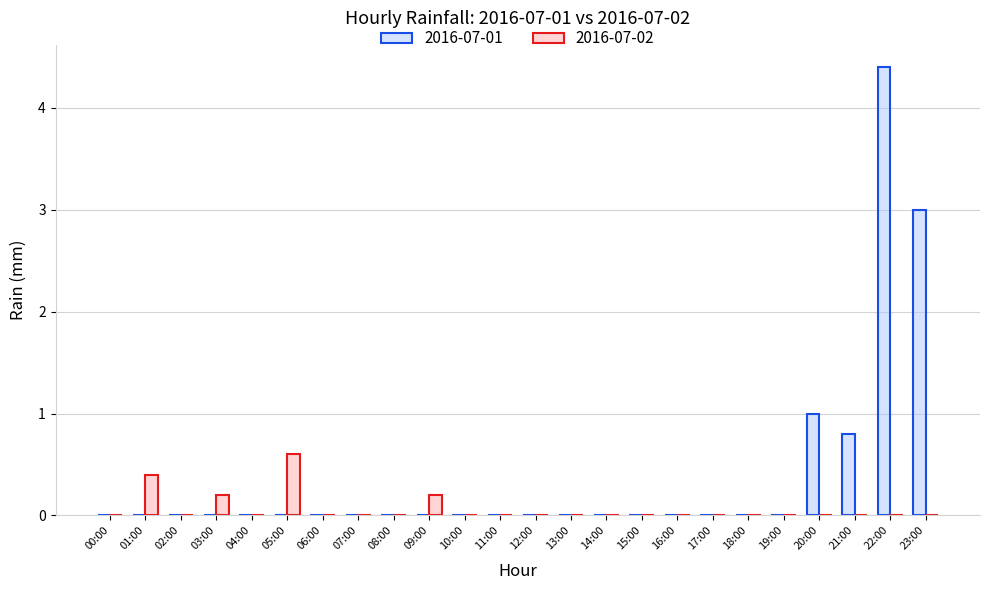

The 2016-07-02 series shows 0.0 at 19:00. True or false?

True